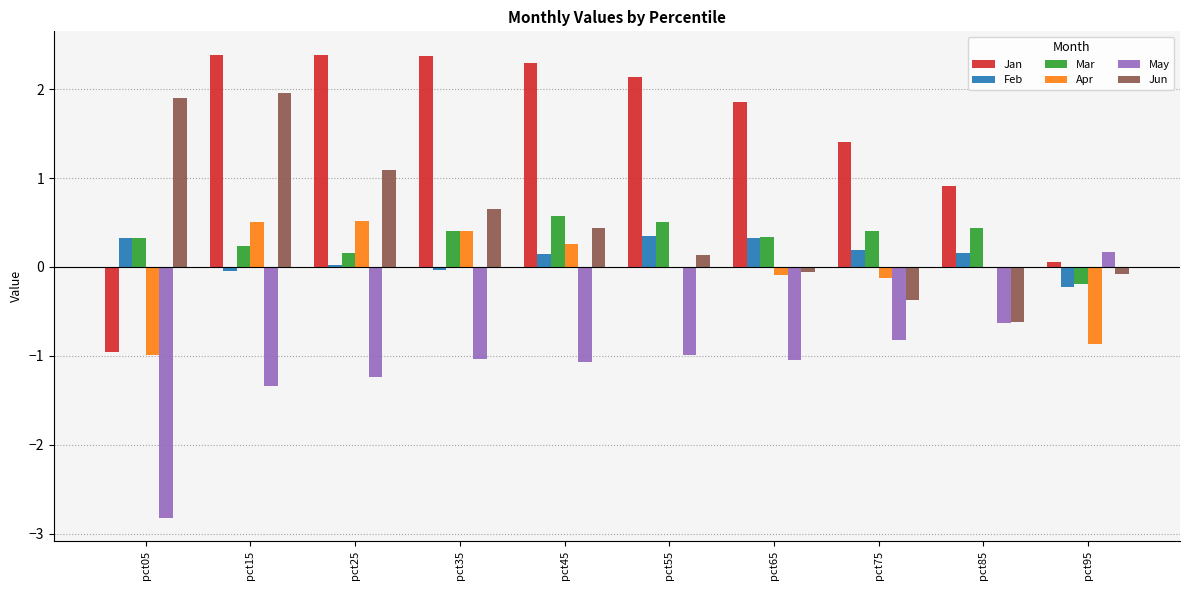

At which category is the sum across all series the highest?

pct15